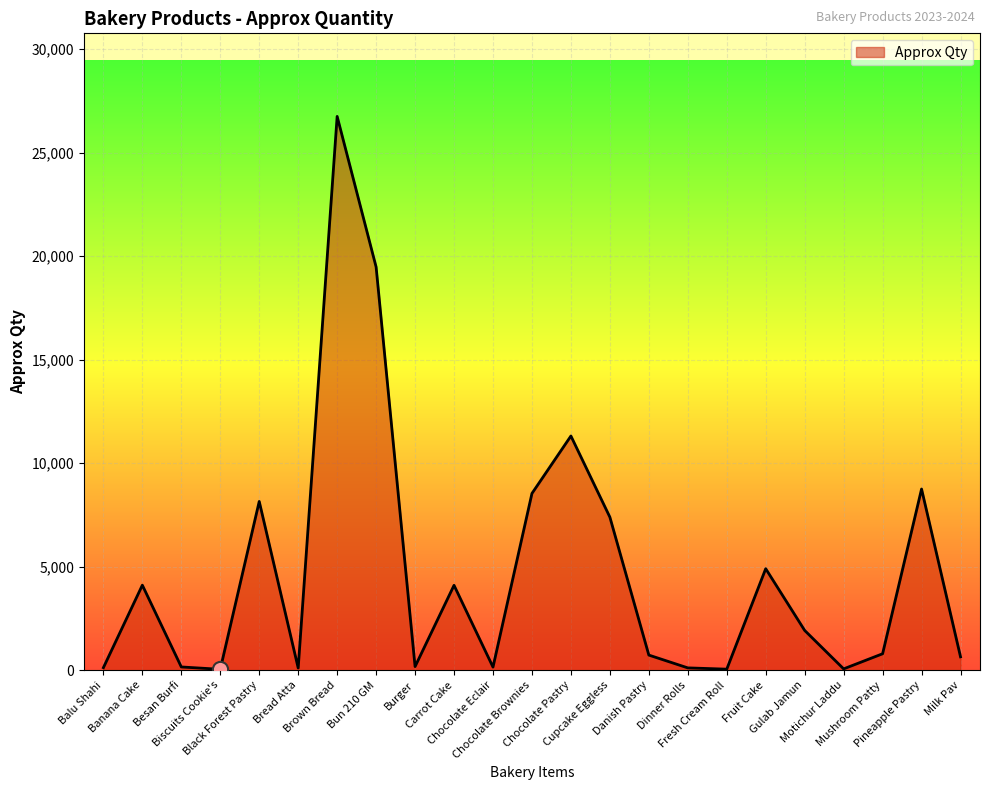

What is the change in value from Carrot Cake to Fresh Cream Roll?

-4050